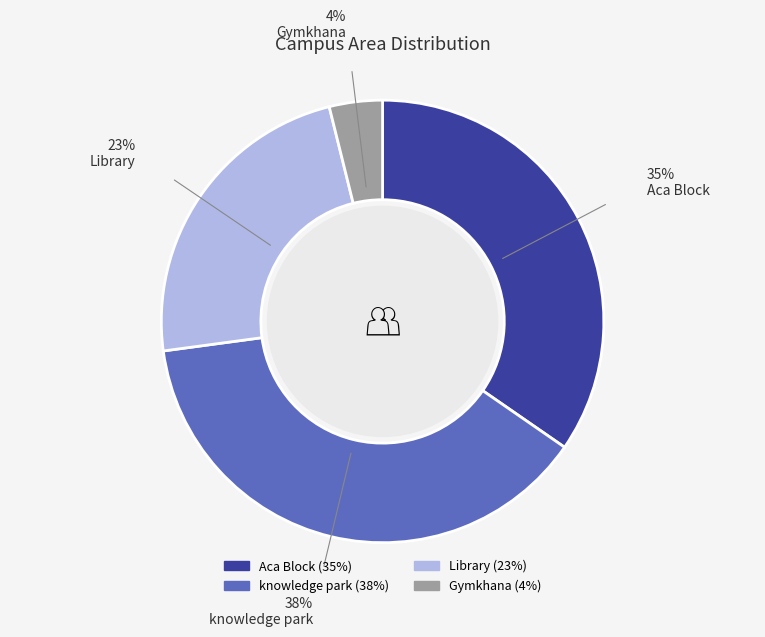

To the nearest percent, what percentage of the pie is Library?

23%